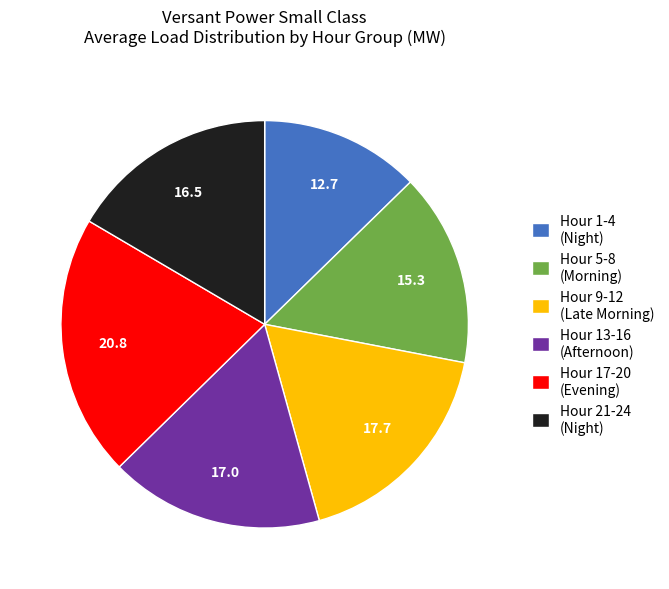

Is it true that Hour 17-20 (Evening) is 11% of the pie?

False